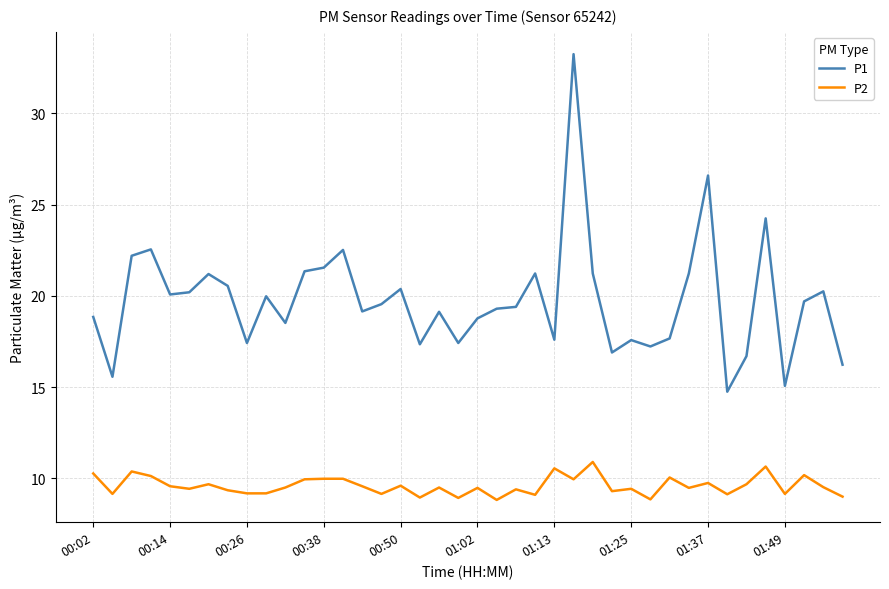

True or false: P2 and P1 cross at least once.

False